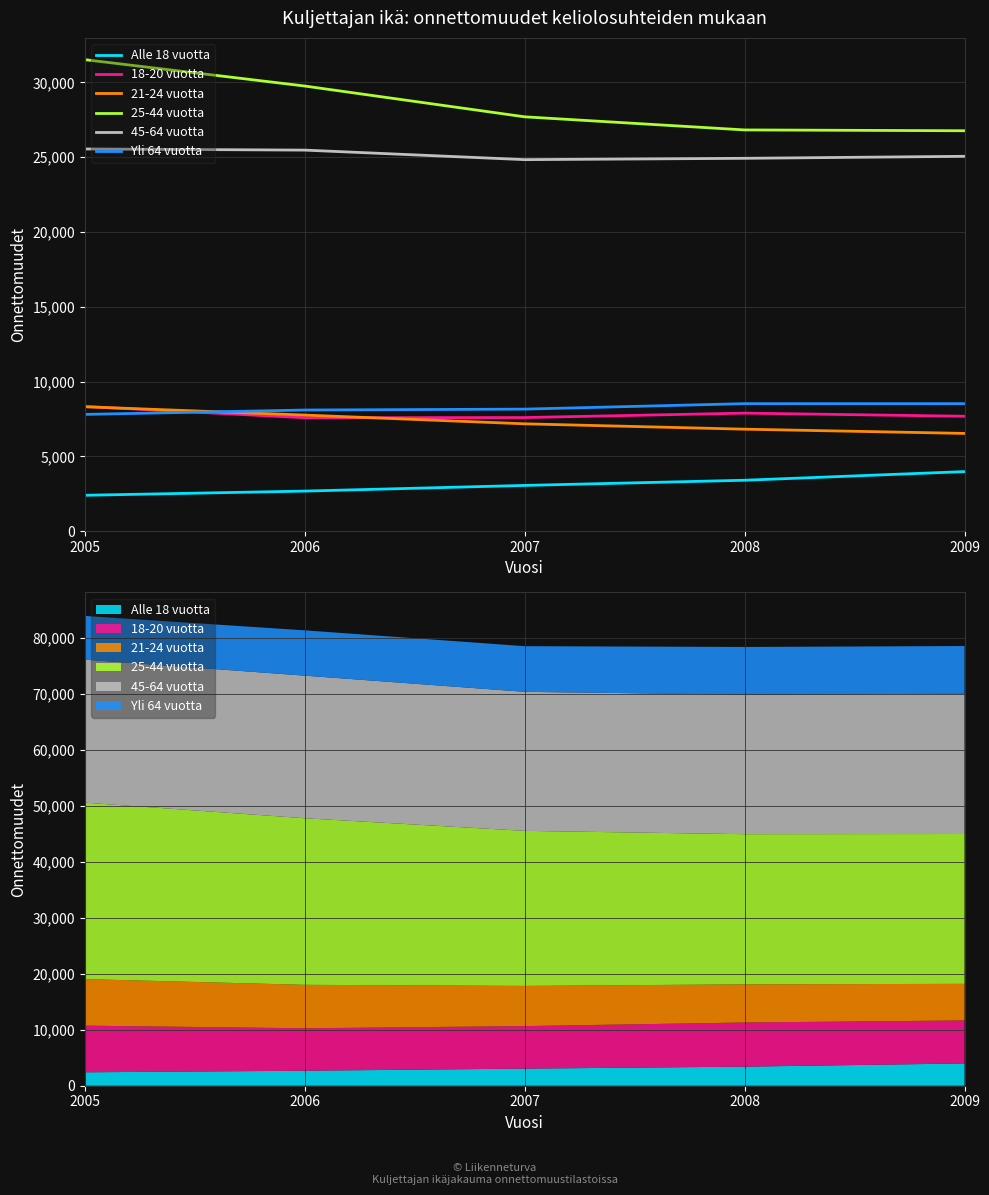

True or false: 45-64 vuotta and 25-44 vuotta cross at least once.

False